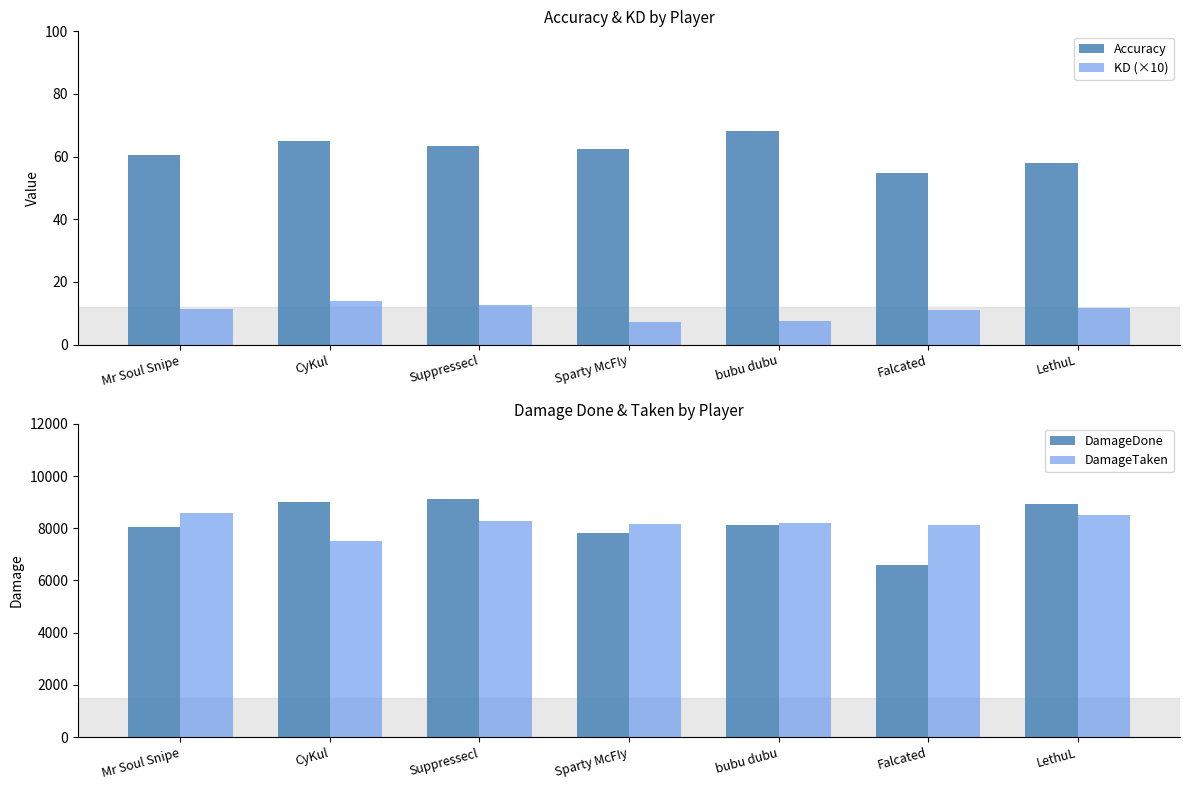

Reading left to right, list all the values displayed in this chart.

Accuracy: Mr Soul Snipe=60.4	CyKul=65.1	Suppressecl=63.4	Sparty McFIy=62.4	bubu dubu=68.2	Falcated=54.7	LethuL=57.9
KD (×10): Mr Soul Snipe=11.4	CyKul=13.9	Suppressecl=12.8	Sparty McFIy=7.3	bubu dubu=7.4	Falcated=10.9	LethuL=11.7
DamageDone: Mr Soul Snipe=8066.0	CyKul=9024.0	Suppressecl=9133.0	Sparty McFIy=7825.0	bubu dubu=8113.0	Falcated=6589.0	LethuL=8945.0
DamageTaken: Mr Soul Snipe=8569.0	CyKul=7496.0	Suppressecl=8271.0	Sparty McFIy=8179.0	bubu dubu=8212.0	Falcated=8112.0	LethuL=8517.0